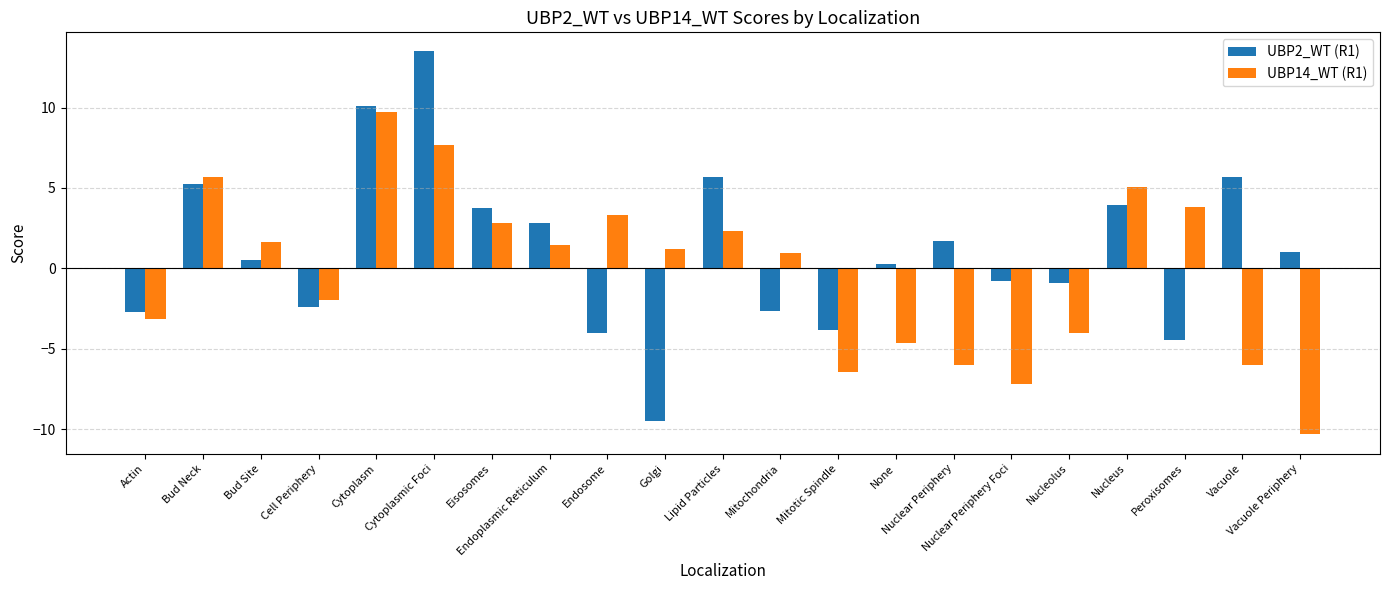

What is the difference between the UBP2_WT (R1) values at Mitochondria and Golgi?

6.8